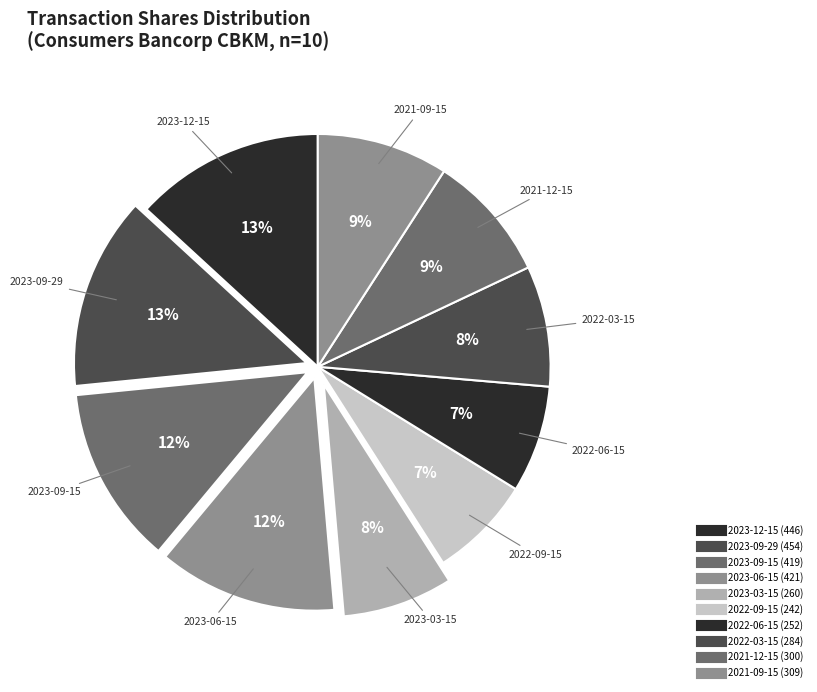

Is it true that 2021-12-15 is 2% of the pie?

False